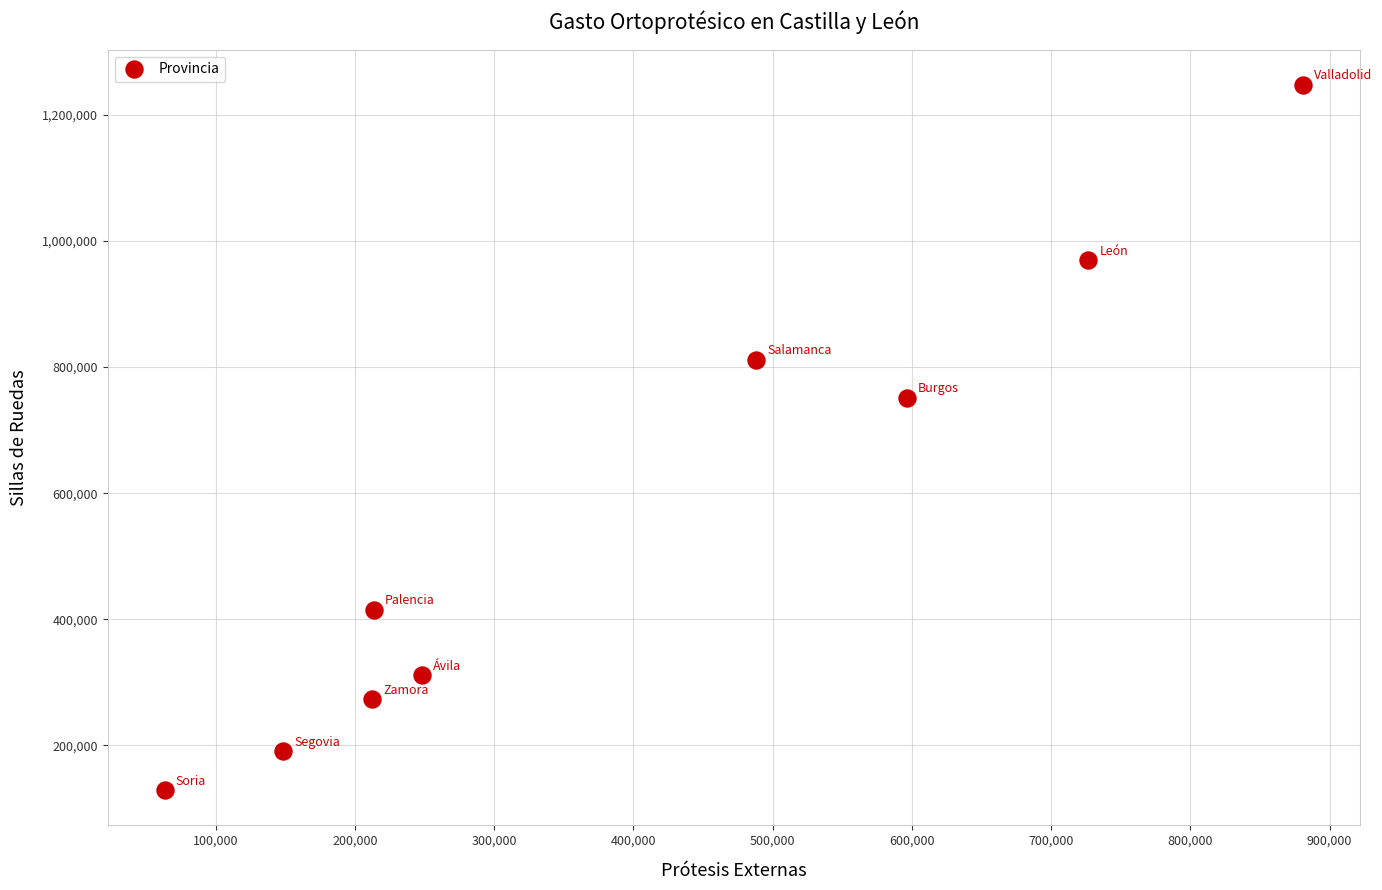

What Y value in the scatter plot is closest to 688279?

750965.6